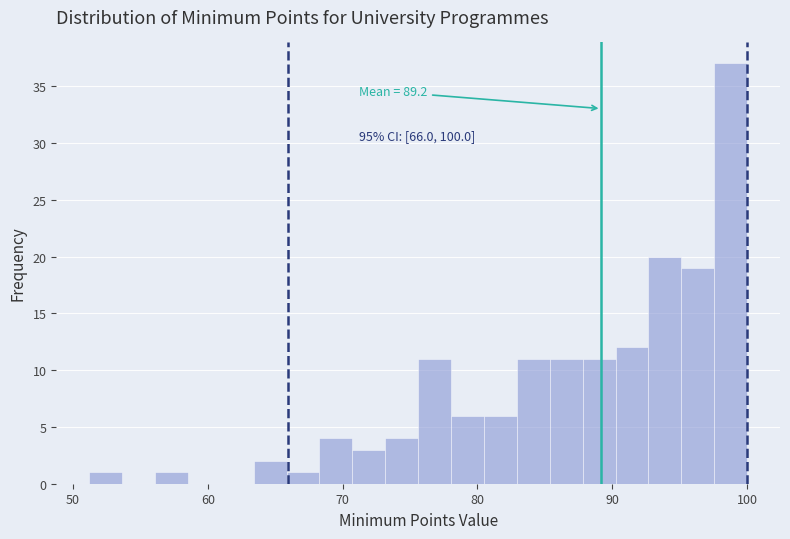

Around what value on the x-axis is the tallest bar? Give the approximate position of its centre, as read against the axis.

99